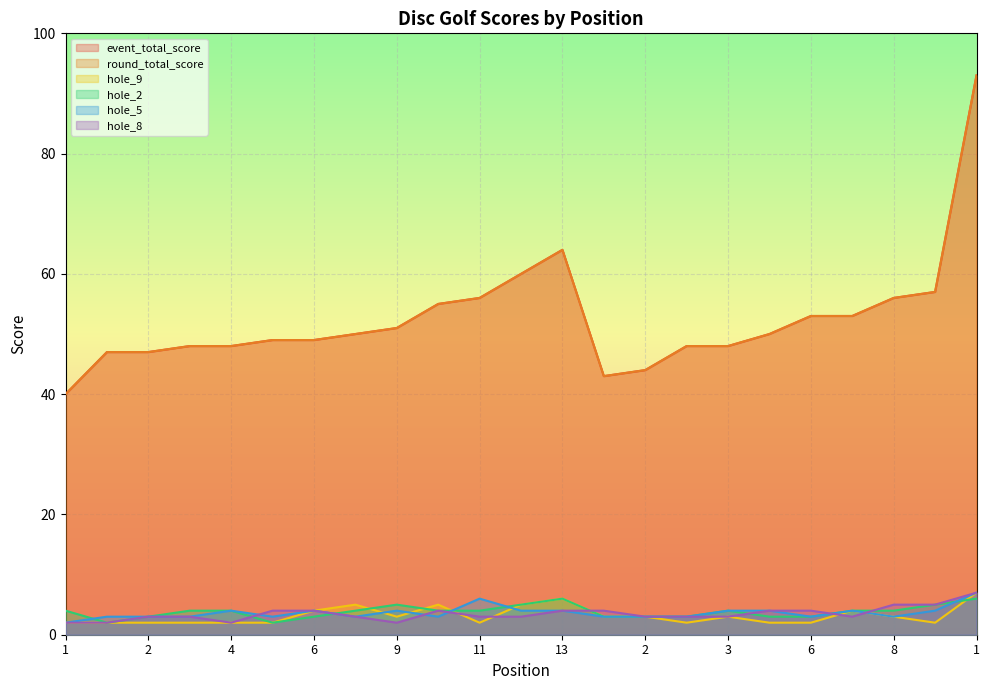

After their last crossing, which series has the higher values: hole_9 or hole_2?

hole_9